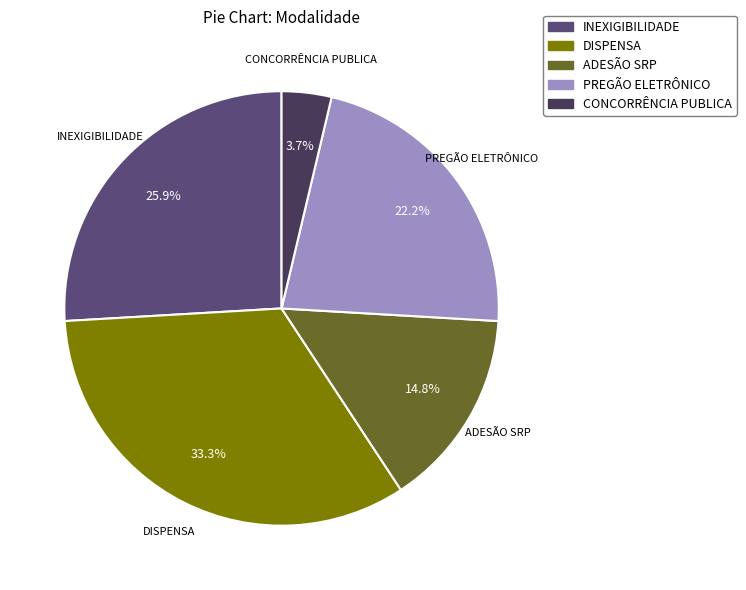

Combined, do INEXIGIBILIDADE and CONCORRÊNCIA PUBLICA account for over 50%?

No